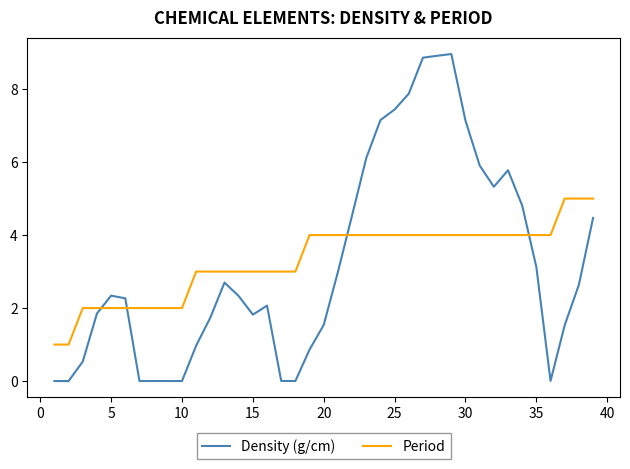

How many times do Period and Density (g/cm) cross each other?

4